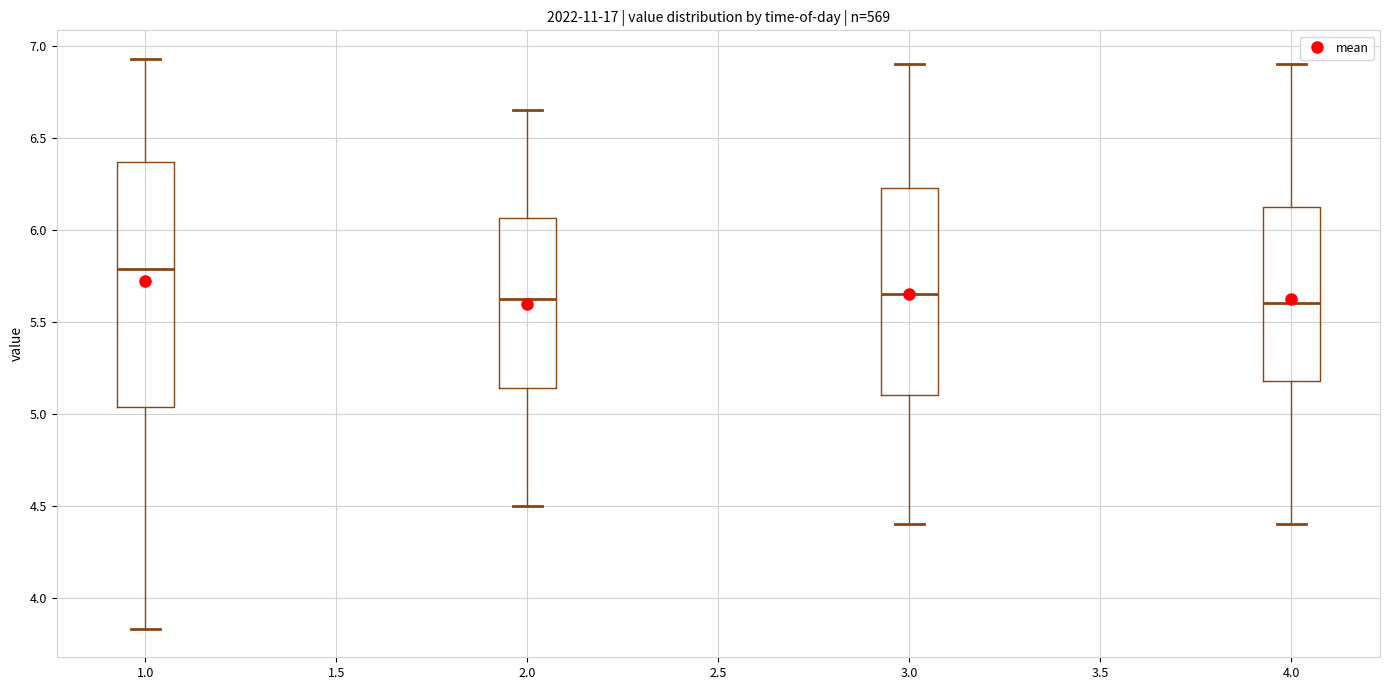

Where does the lower whisker of the box at x = 2.0 end on the y-axis? The values are not printed on the chart, so give them approximately, as read against the axis.

4.50